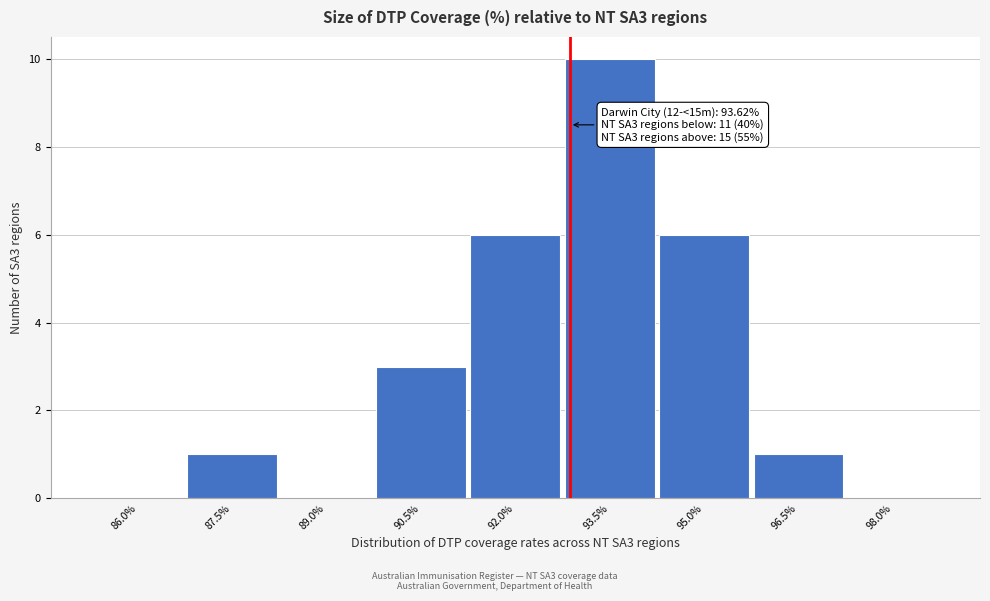

Reading left to right, what are all the values shown in this chart?

86.0%=0	87.5%=1	89.0%=0	90.5%=3	92.0%=6	93.5%=10	95.0%=6	96.5%=1	98.0%=0